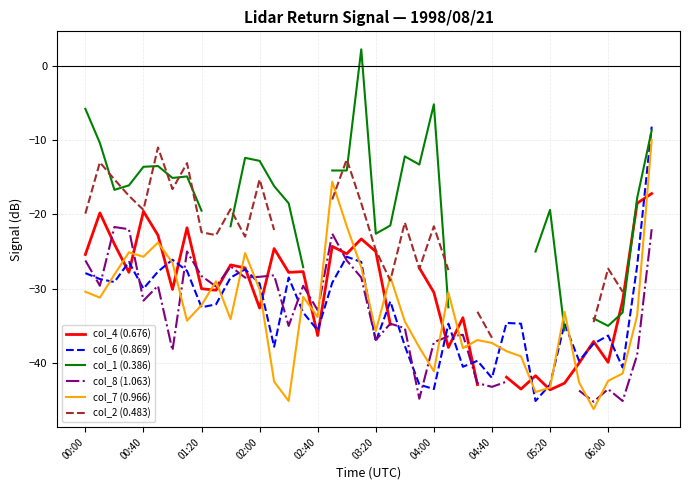

How many times do col_4 (0.676) and col_8 (1.063) cross each other?

12